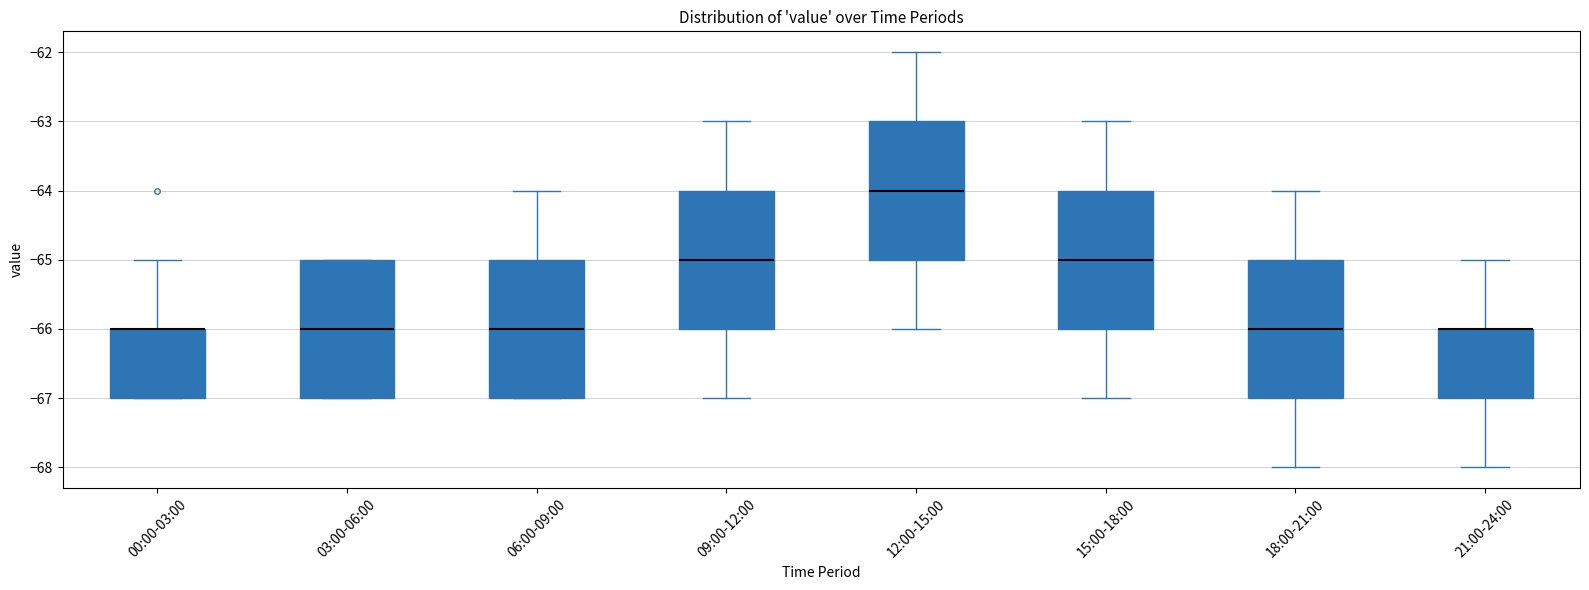

Where is the upper edge of the box for 06:00-09:00 on the y-axis? The values are not printed on the chart, so give them approximately, as read against the axis.

-65